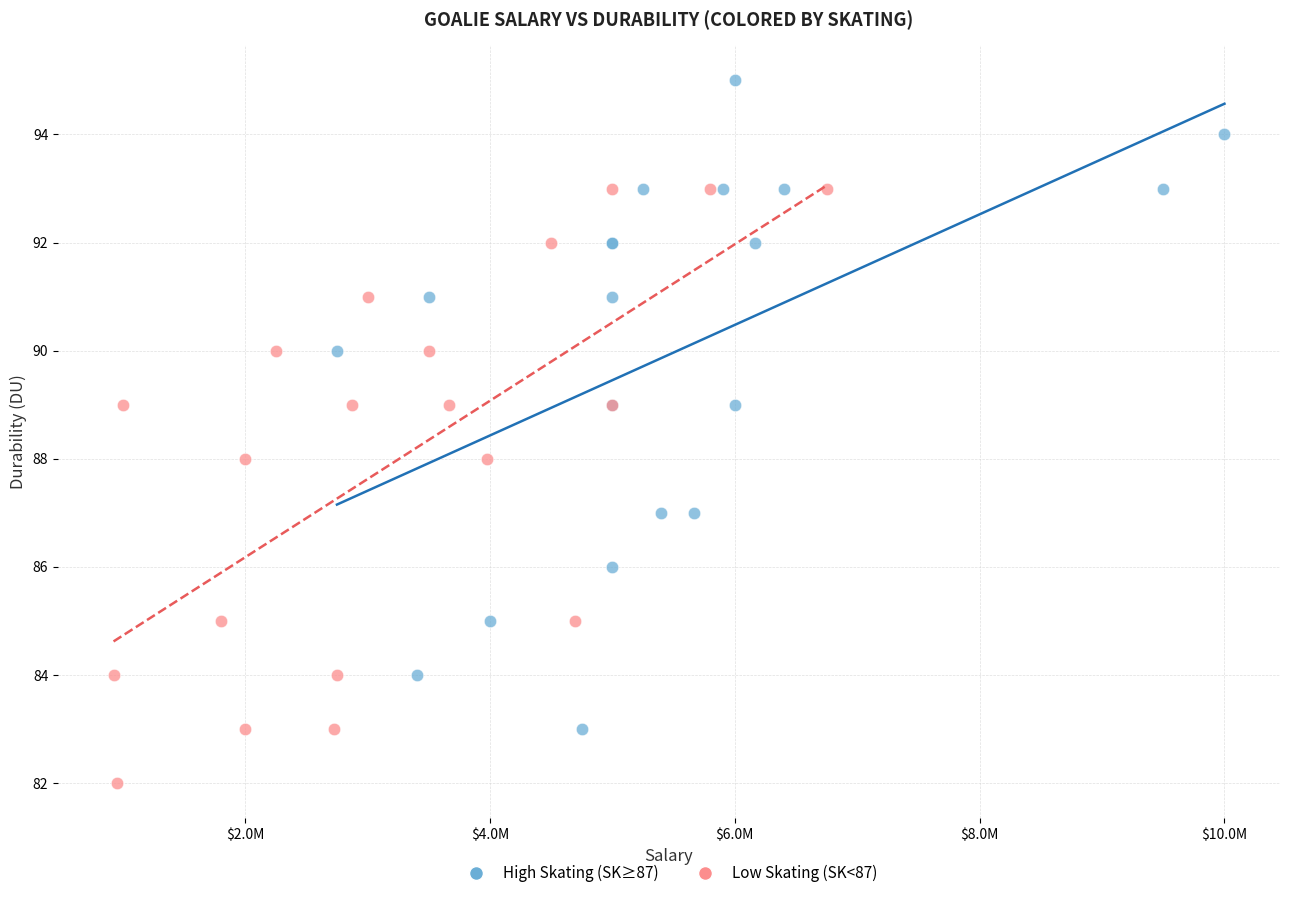

Which series has the largest Y range (max minus min)?

High Skating (SK≥87)